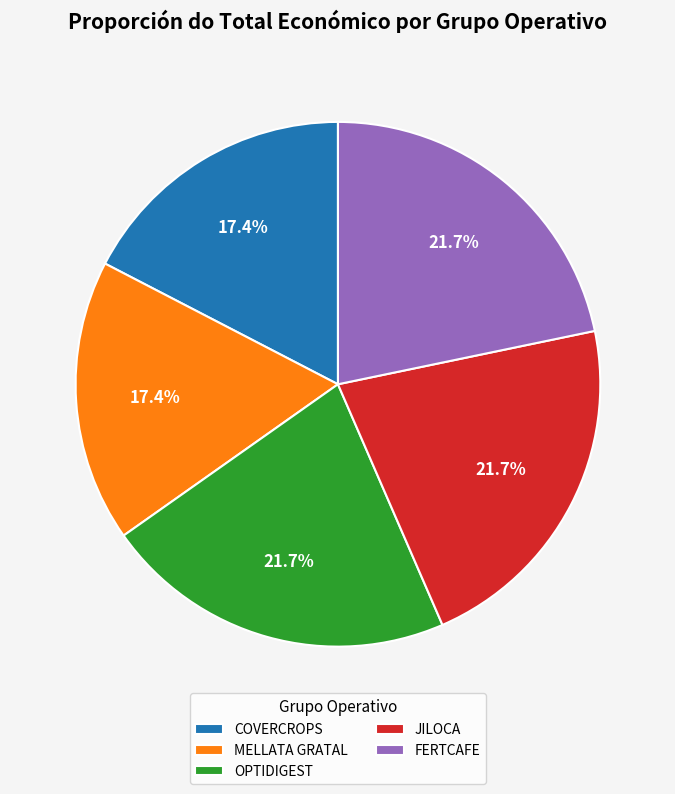

How many segments does this pie chart have?

5